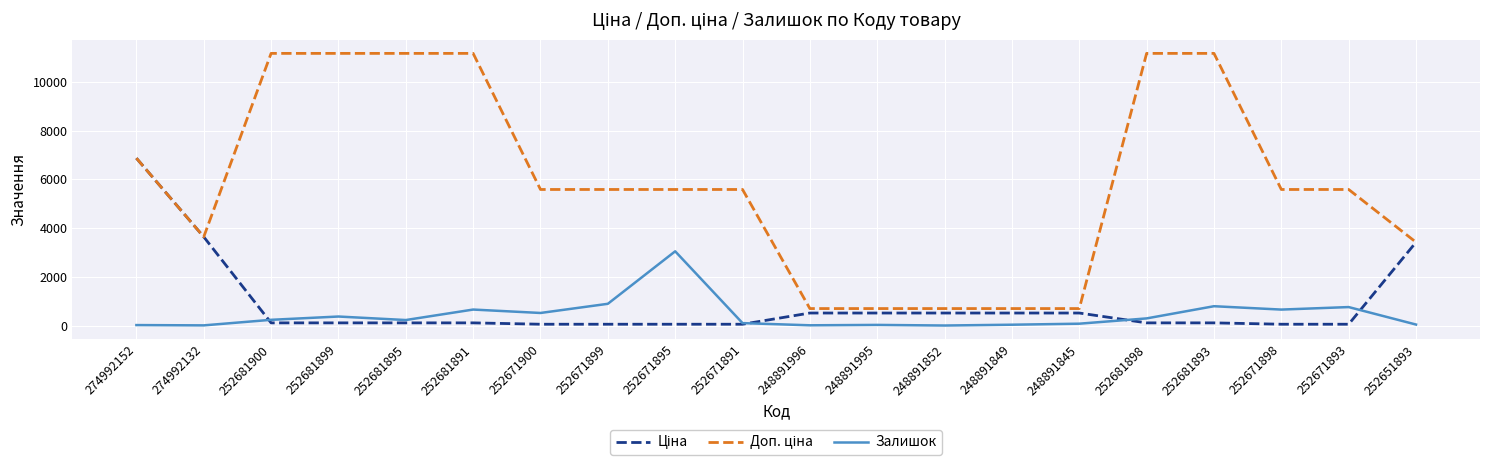

What is the minimum value for Залишок?

3.0